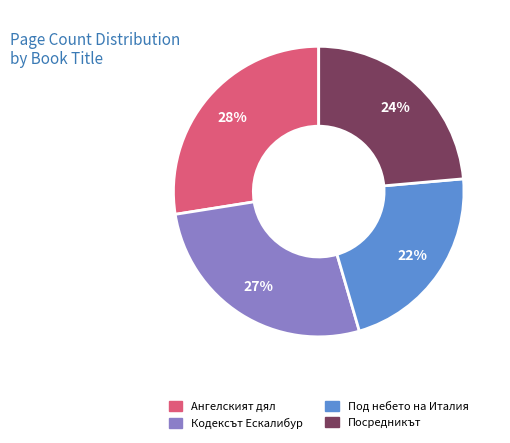

Combined, do Посредникът and Кодексът Ескалибур account for over 50%?

Yes